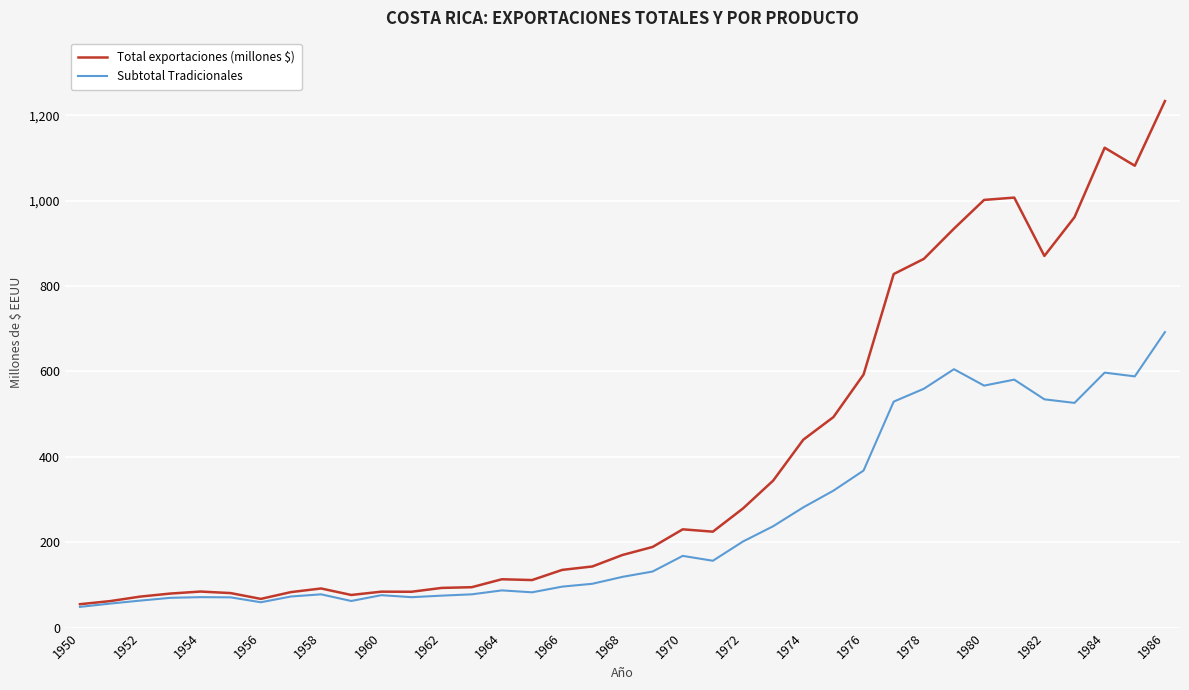

Which series has the largest total across all categories?

Total exportaciones (millones $)